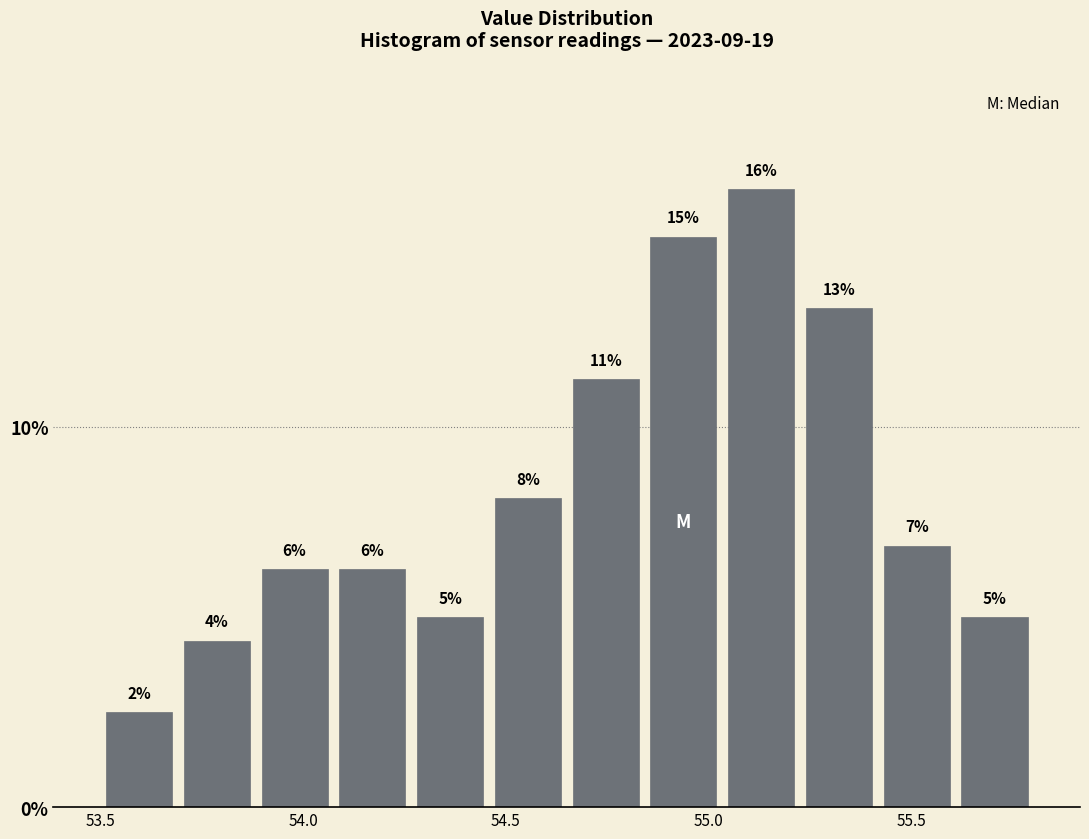

Read against the x-axis, roughly where is the centre of the tallest bar?

55.15